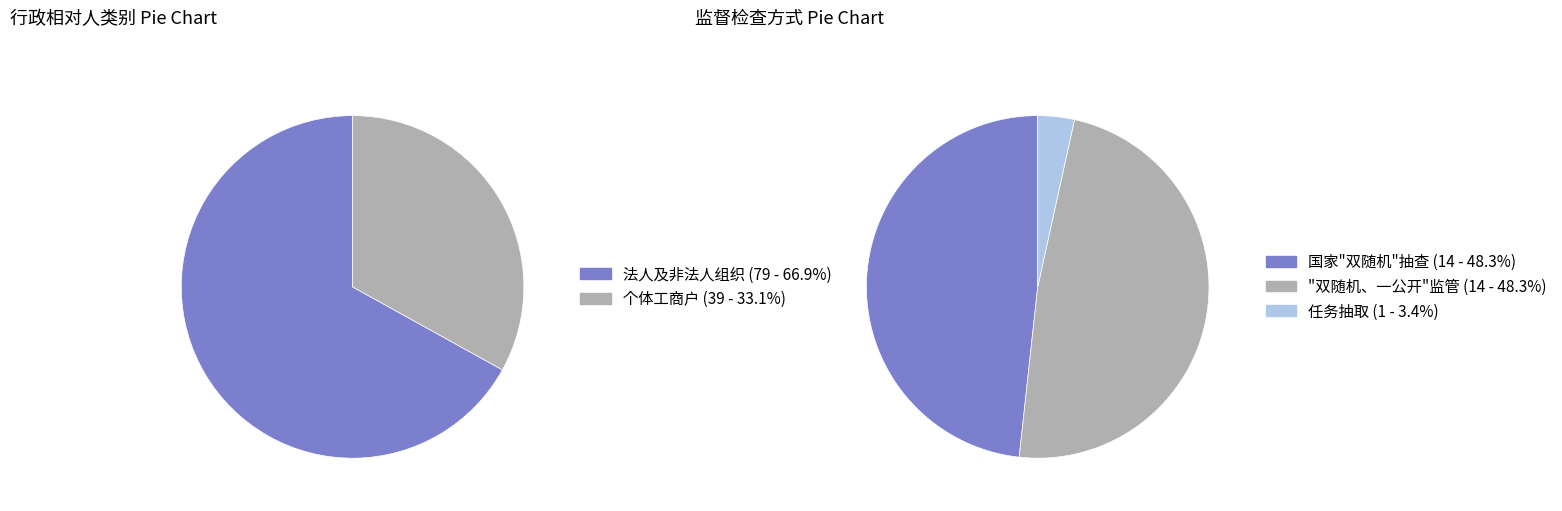

Combined, do 法人及非法人组织 and 个体工商户 account for over 50%?

Yes